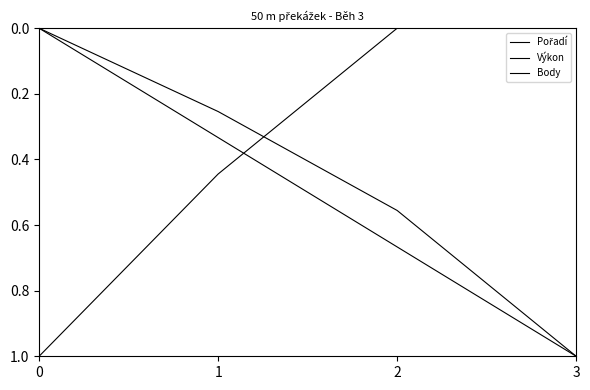

How many lines are shown in the chart?

3